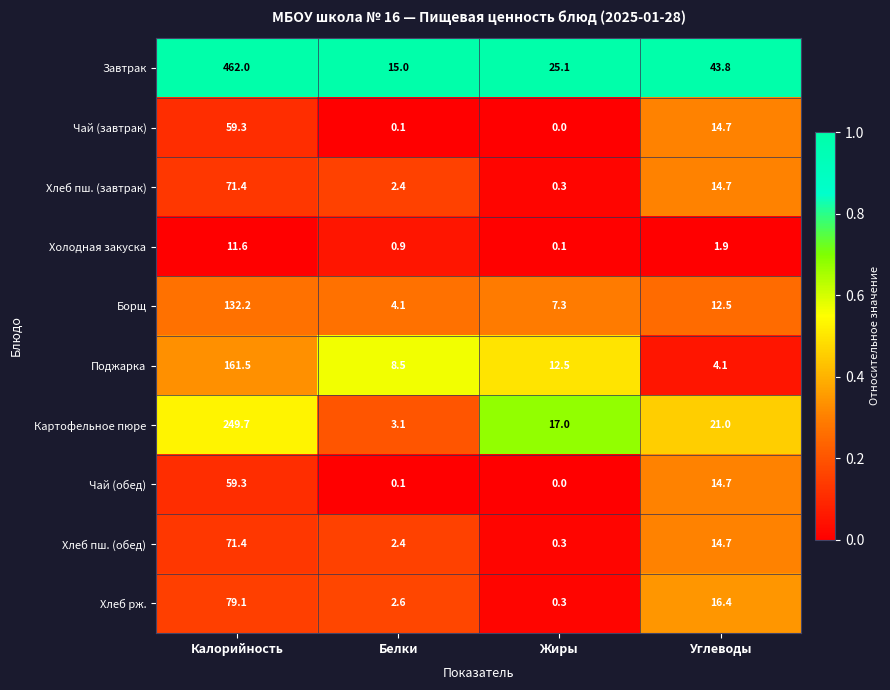

What is the difference between the maximum and minimum values in the Хлеб пш. (завтрак) series?

71.1